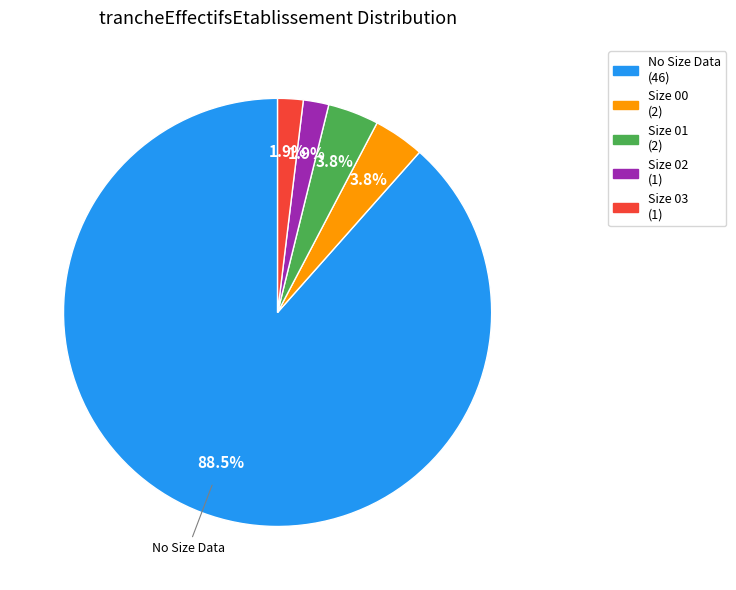

How much of the chart is everything except Size 03 (1)?

98.1%